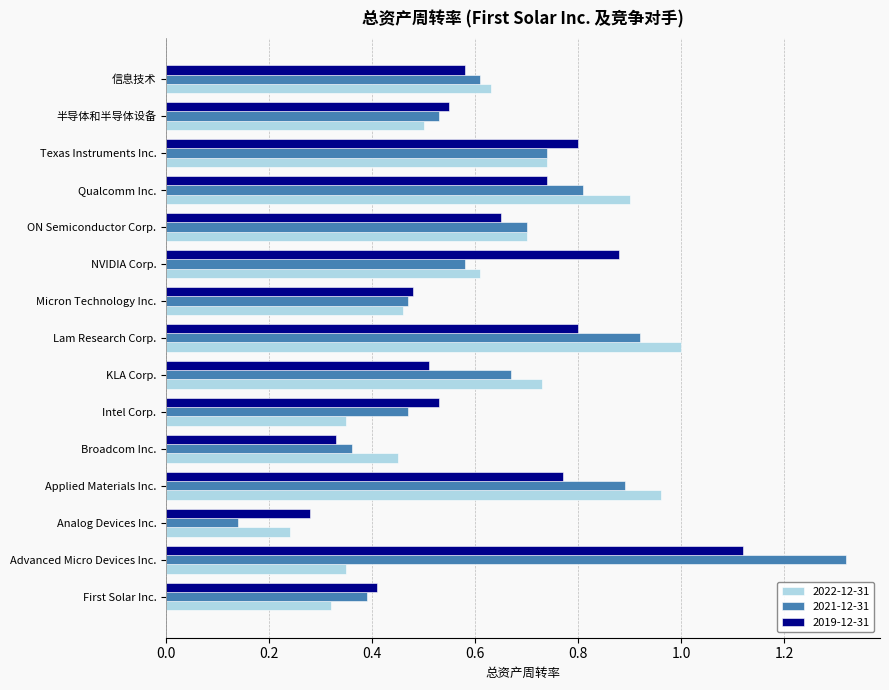

Which category has the highest value across all series?

Advanced Micro Devices Inc.